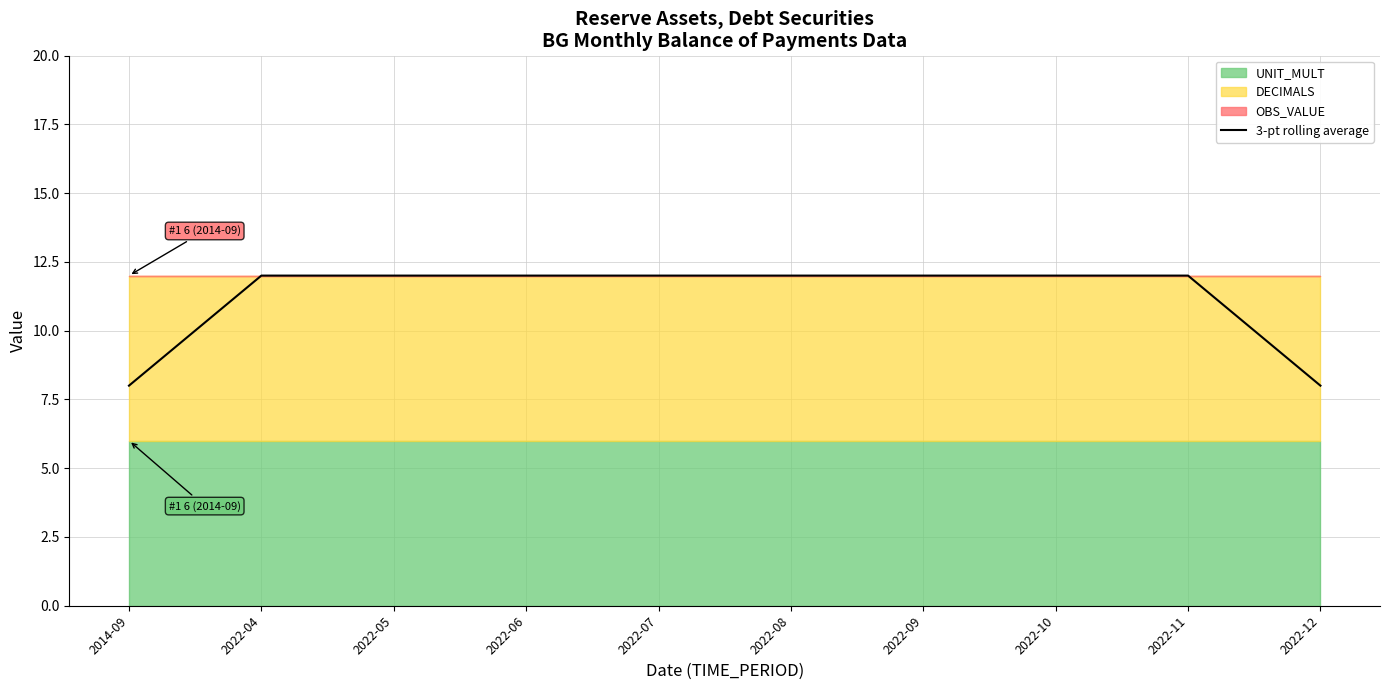

Reading right to left, extract all data points from this chart.

2022-12=8	2022-11=12	2022-10=12	2022-09=12	2022-08=12	2022-07=12	2022-06=12	2022-05=12	2022-04=12	2014-09=8